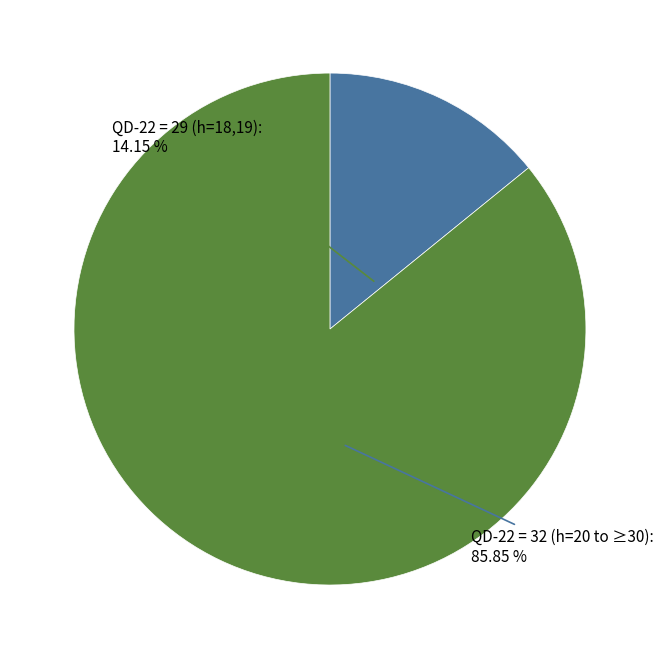

Does any single category account for the majority?

Yes